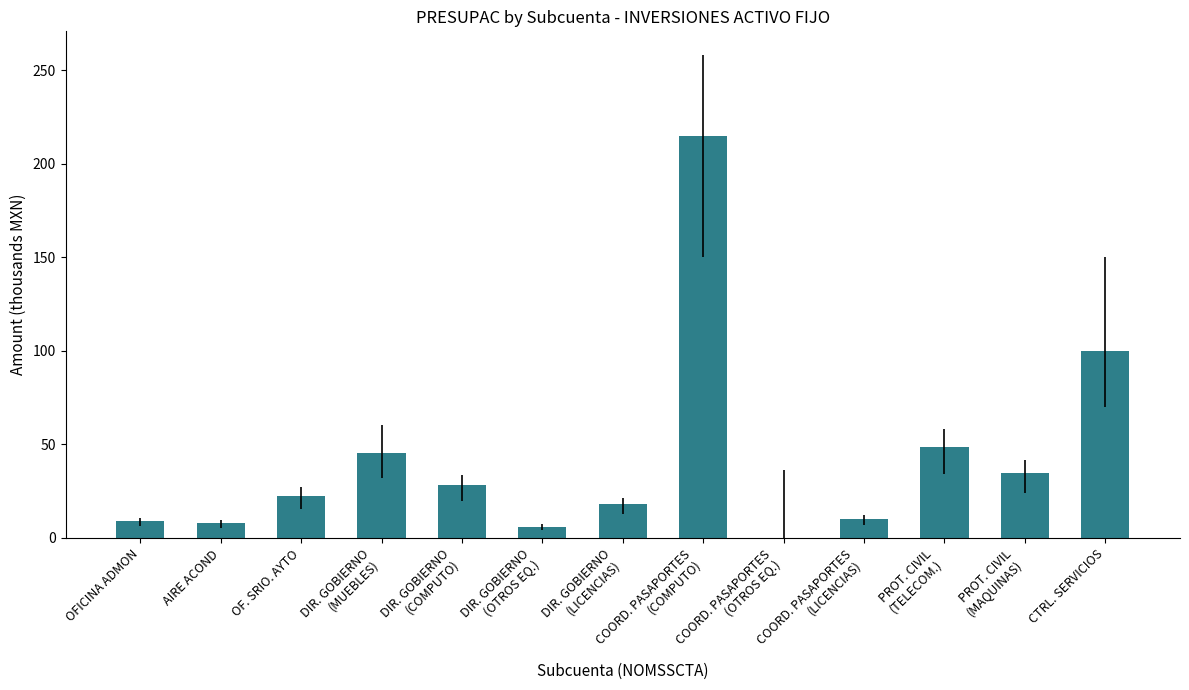

What is the change in value from COORD. PASAPORTES
(LICENCIAS) to CTRL. SERVICIOS?

+89.9